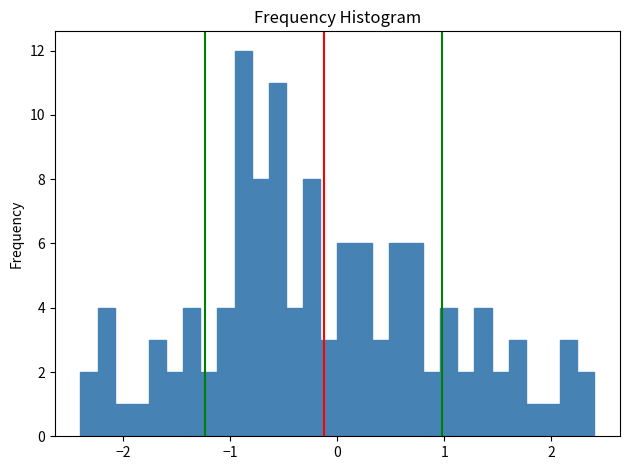

Read against the x-axis, roughly where is the centre of the tallest bar?

-0.9